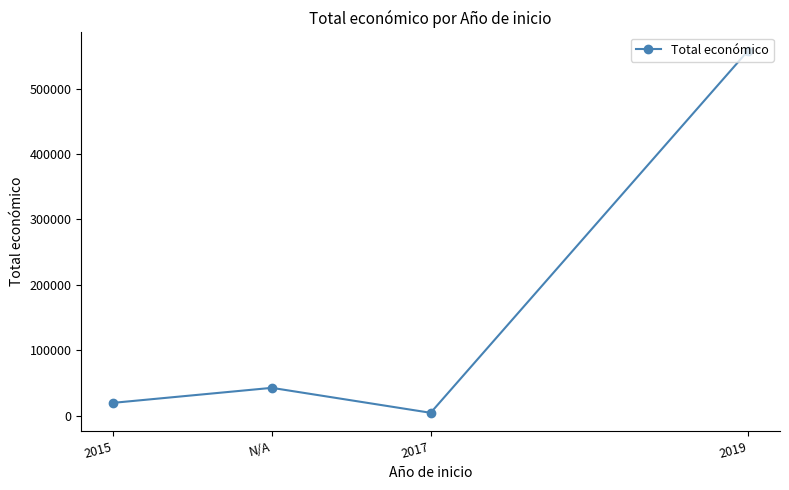

How many points are higher than both their immediate neighbors (excluding endpoints)?

1